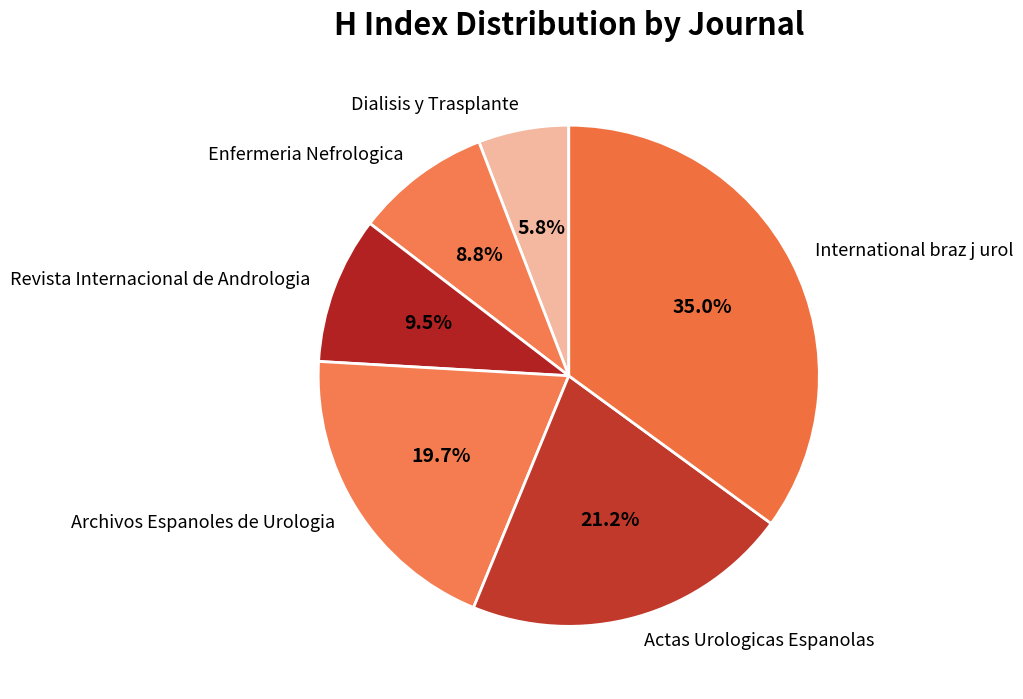

To the nearest percent, what is the difference between the Revista Internacional de Andrologia and Archivos Espanoles de Urologia slice percentages?

10%